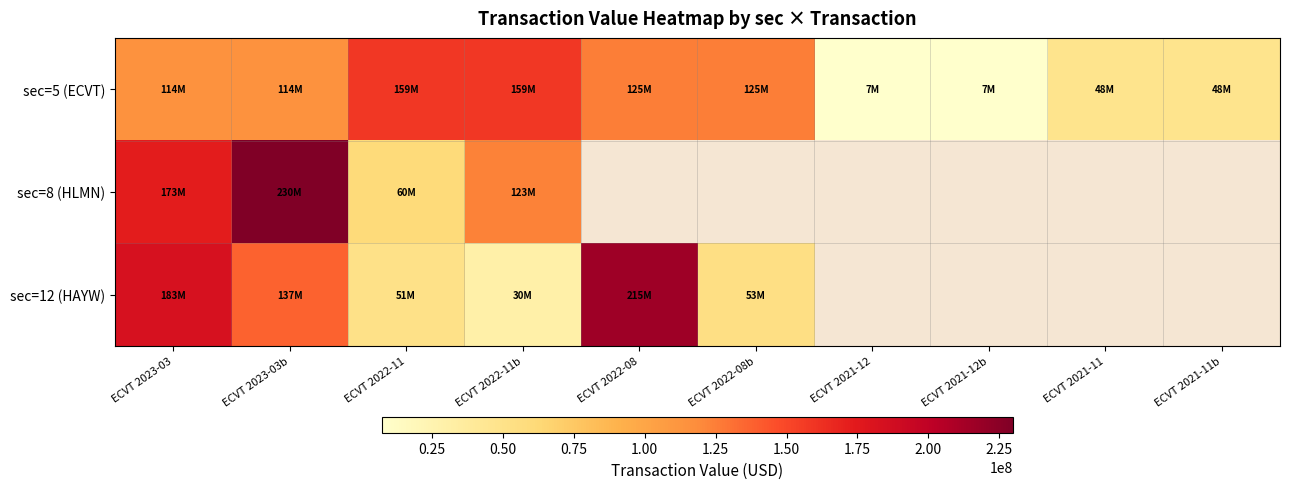

At which category is the sum across all series the highest?

ECVT 2023-03b